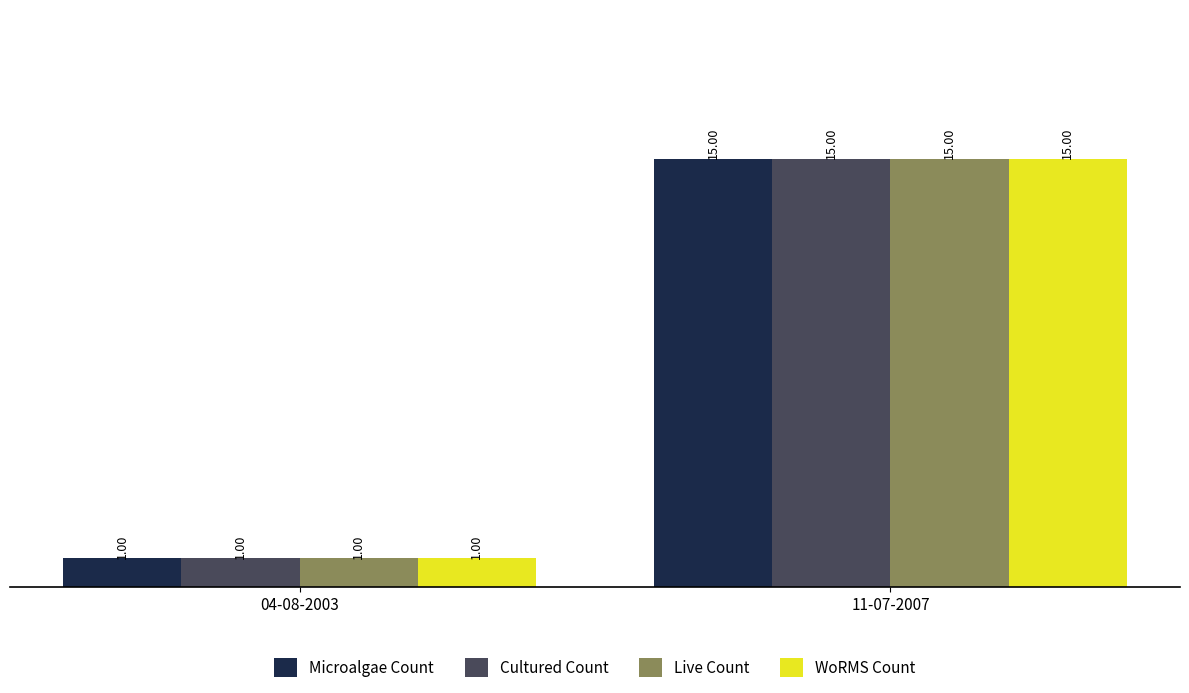

How many categories are shown in the chart?

2